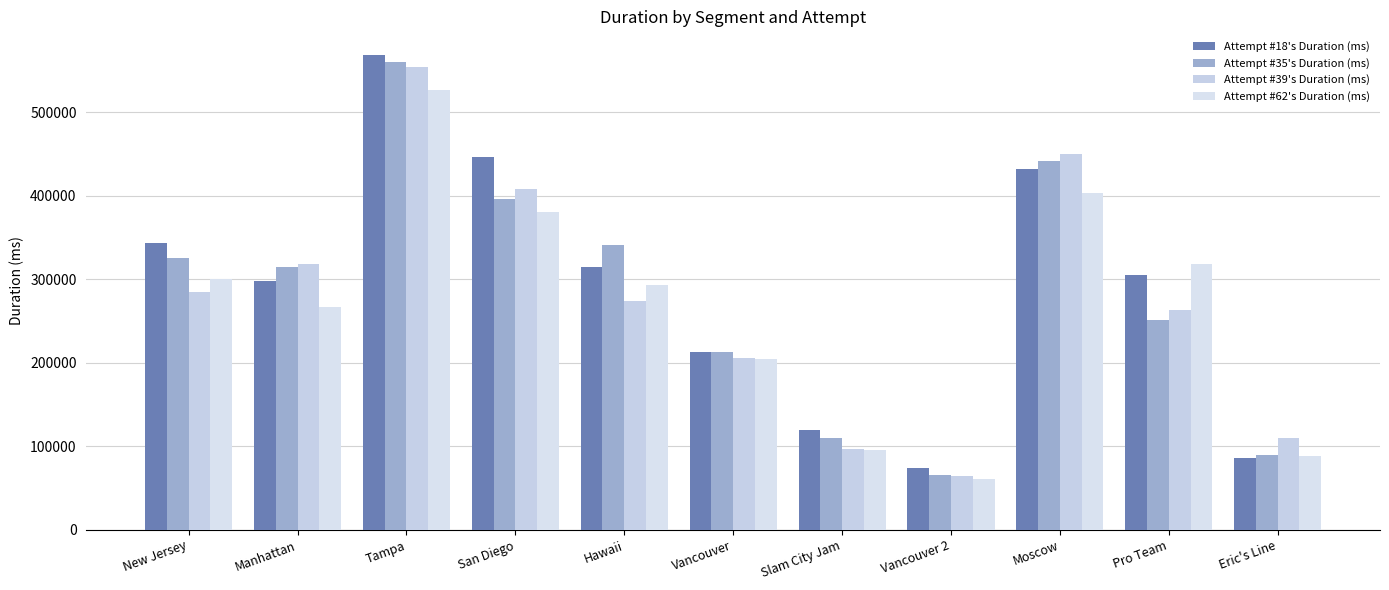

What are all the series names shown in the legend?

Attempt #18's Duration (ms), Attempt #35's Duration (ms), Attempt #39's Duration (ms), Attempt #62's Duration (ms)